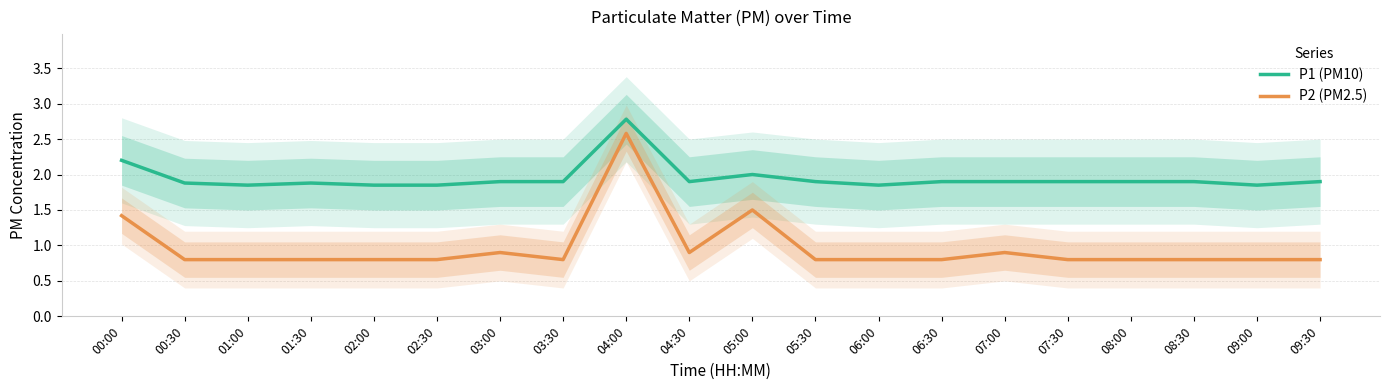

True or false: P2 (PM2.5) has more than 0 points higher than both neighbors.

True